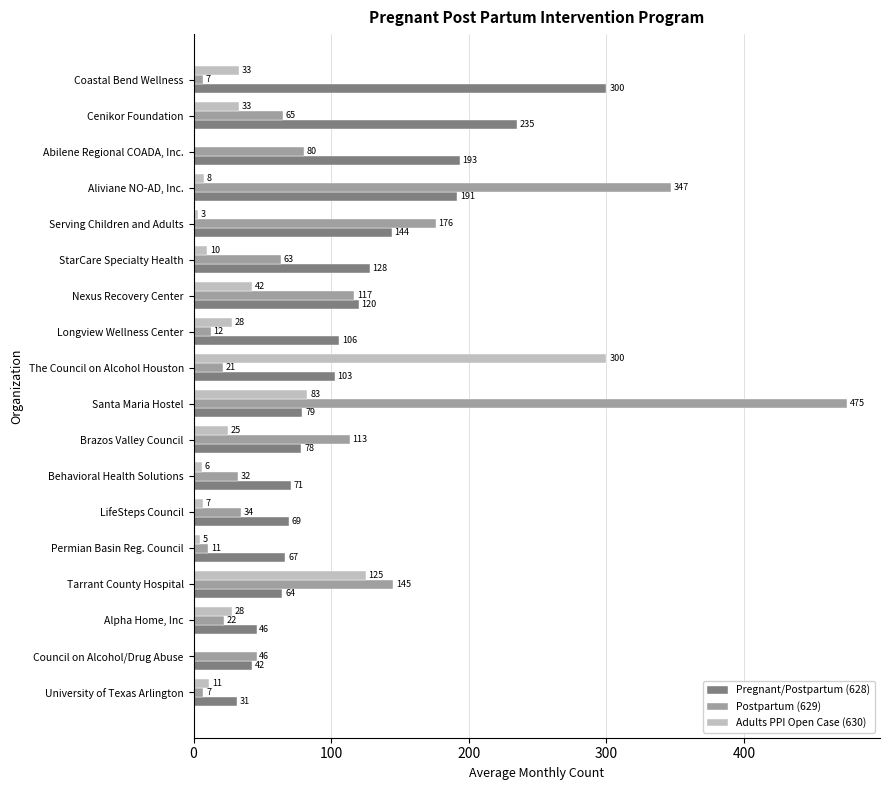

What is the sum of the Postpartum (629) values at Tarrant County Hospital and Abilene Regional COADA, Inc.?

225.0